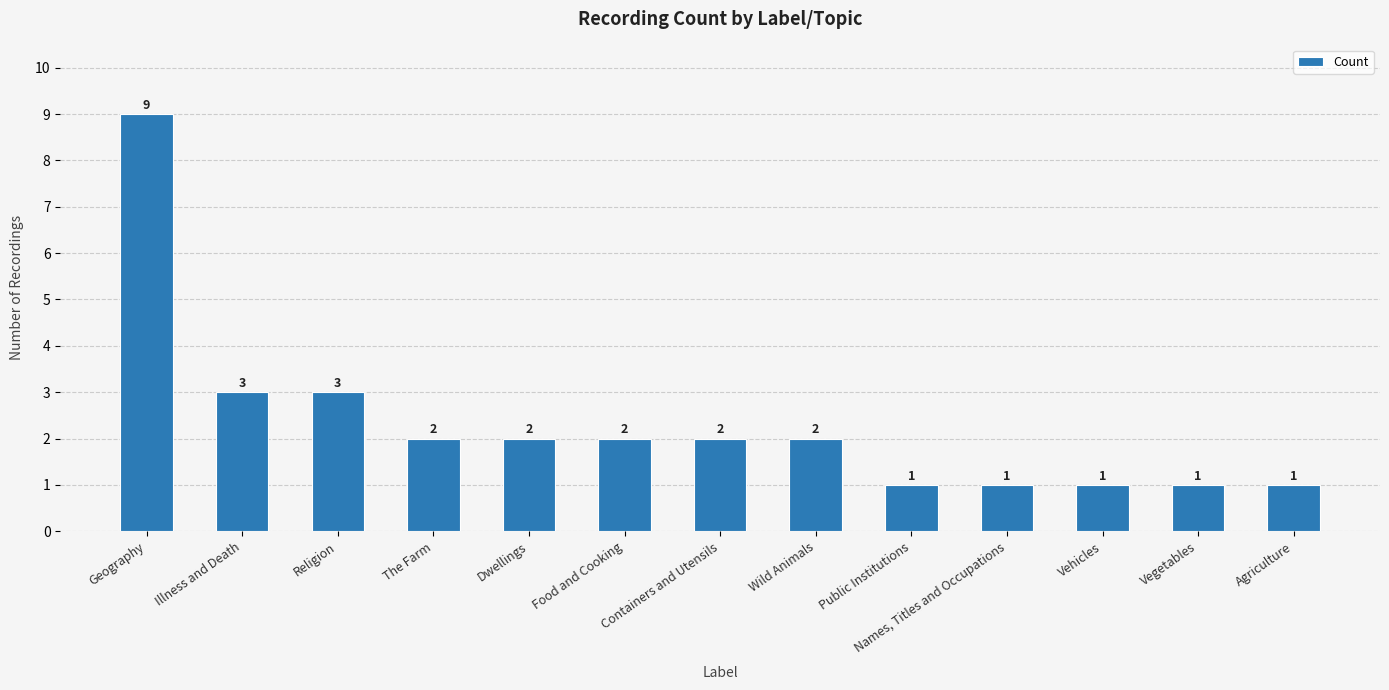

The chart shows a value of 9 at Geography. True or false?

True